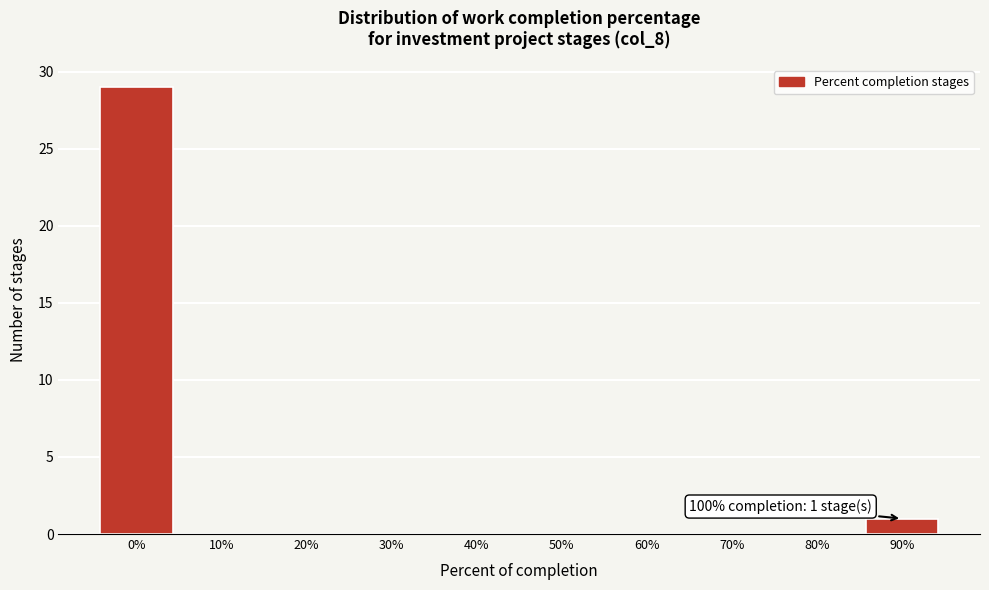

Reading right to left, extract all data points from this chart.

90%=1	80%=0	70%=0	60%=0	50%=0	40%=0	30%=0	20%=0	10%=0	0%=29